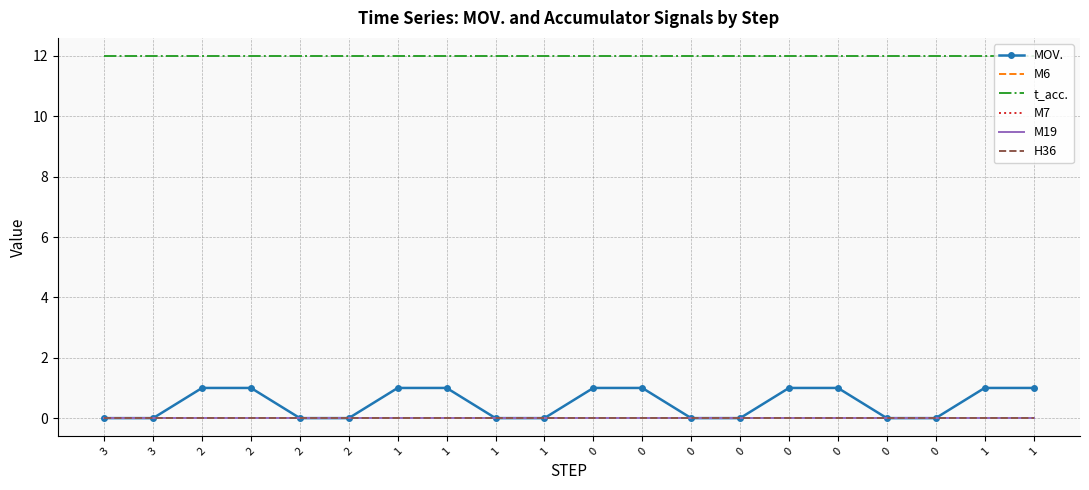

Reading right to left, what are all the values shown in this chart?

MOV.: 1	1	0	0	1	1	0	0	1	1	0	0	1	1	0	0	1	1	0	0
M6: 0	0	0	0	0	0	0	0	0	0	0	0	0	0	0	0	0	0	0	0
t_acc.: 12	12	12	12	12	12	12	12	12	12	12	12	12	12	12	12	12	12	12	12
M7: 0	0	0	0	0	0	0	0	0	0	0	0	0	0	0	0	0	0	0	0
M19: 0	0	0	0	0	0	0	0	0	0	0	0	0	0	0	0	0	0	0	0
H36: 0	0	0	0	0	0	0	0	0	0	0	0	0	0	0	0	0	0	0	0